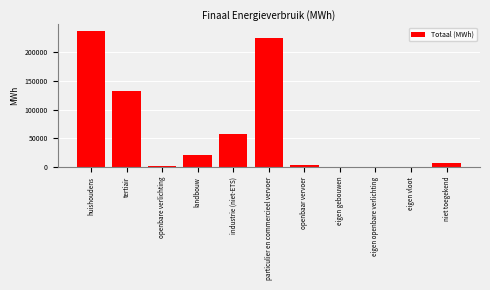

Reading right to left, what are all the values shown in this chart?

niet toegekend=6987.4	eigen vloot=0.0	eigen openbare verlichting=0.0	eigen gebouwen=0.0	openbaar vervoer=3786.8	particulier en commercieel vervoer=225368.7	industrie (niet-ETS)=58261.7	landbouw=20869.0	openbare verlichting=1770.3	tertiair=133508.3	huishoudens=237126.4